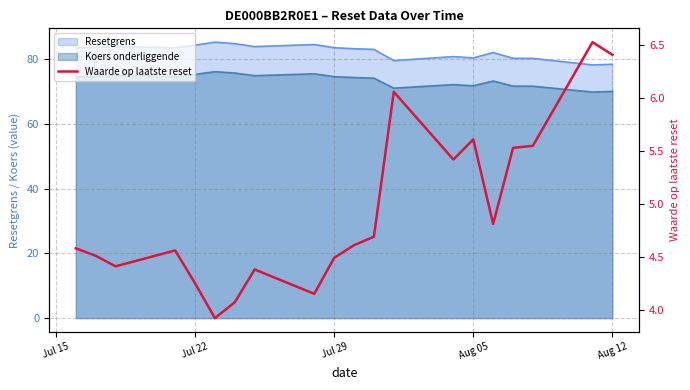

The chart shows a value of 7.3 at 10. True or false?

False